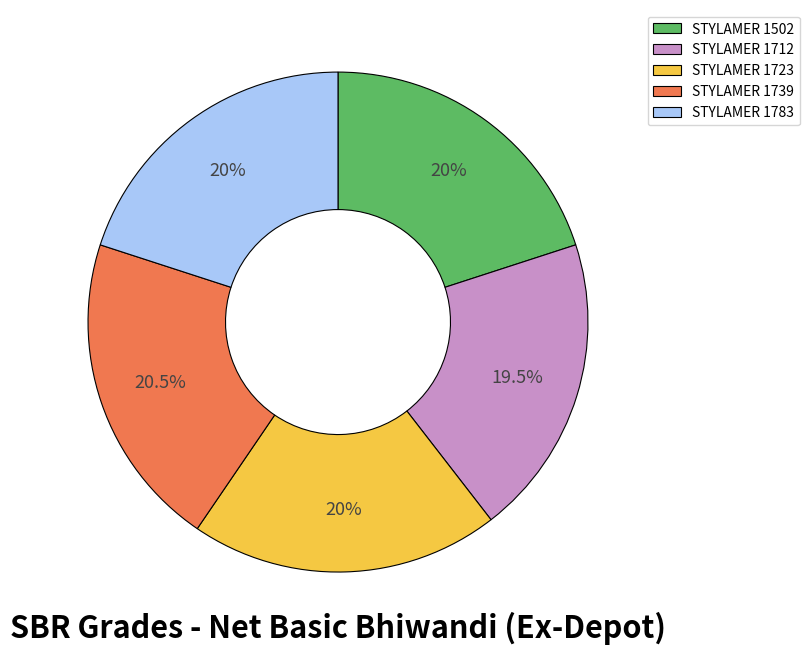

Count the number of slices in the pie.

5